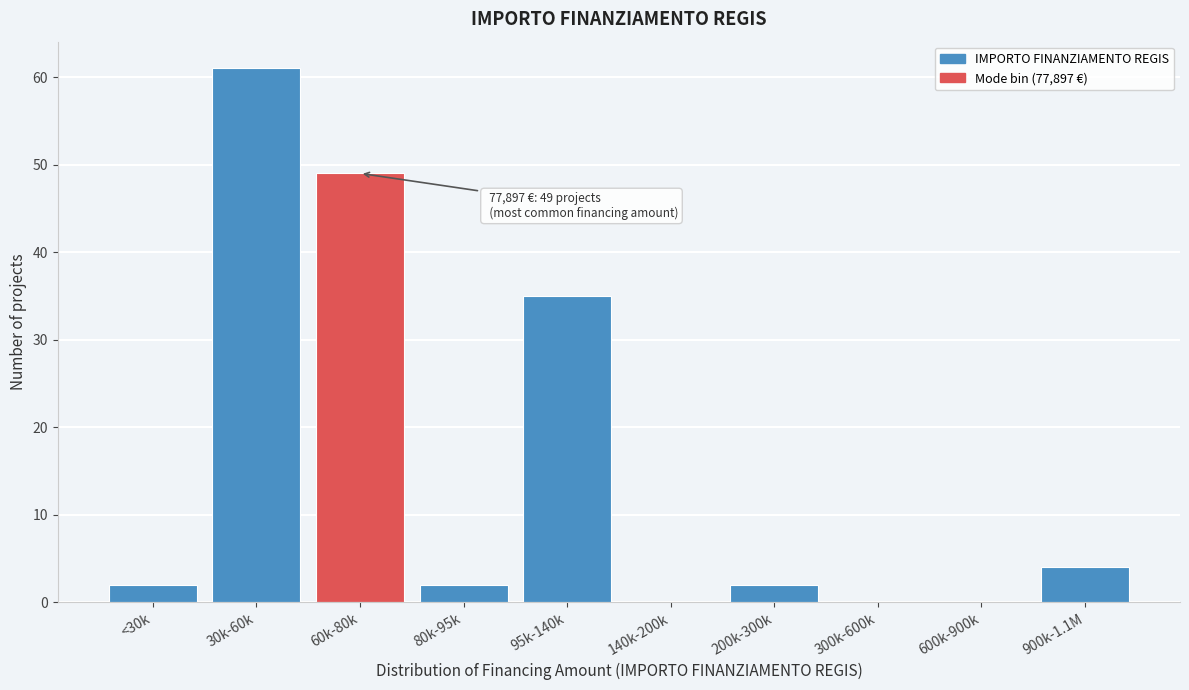

Reading left to right, list all the values displayed in this chart.

<30k=2	30k-60k=61	60k-80k=49	80k-95k=2	95k-140k=35	140k-200k=0	200k-300k=2	300k-600k=0	600k-900k=0	900k-1.1M=4